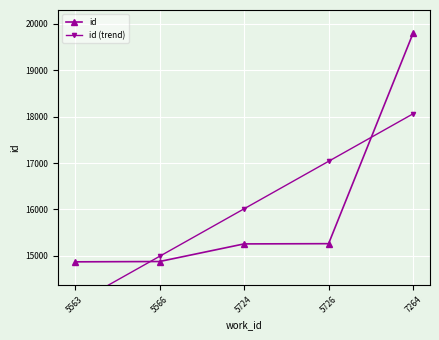

Count the number of categories in the chart.

5